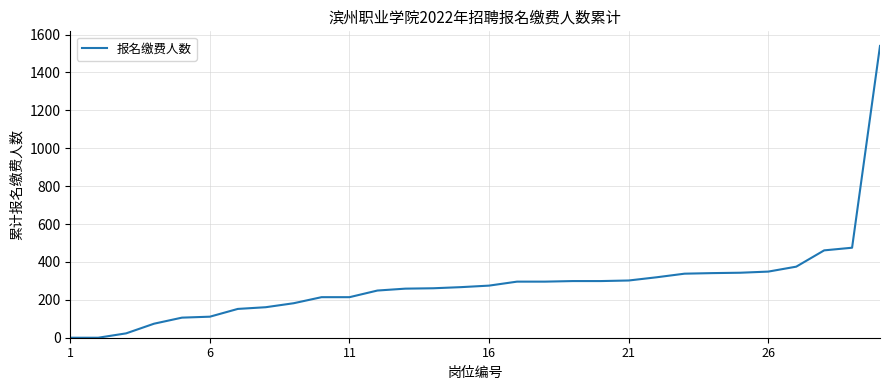

What is the difference between the maximum and minimum values?

1540